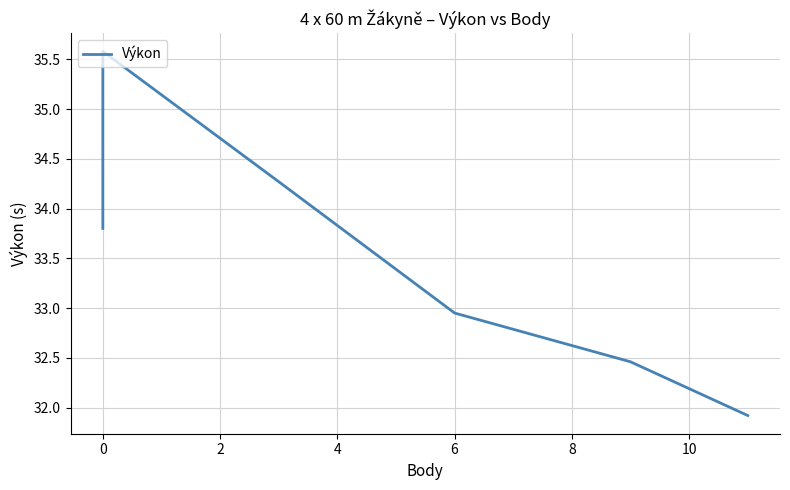

How many data points are less than 33?

3